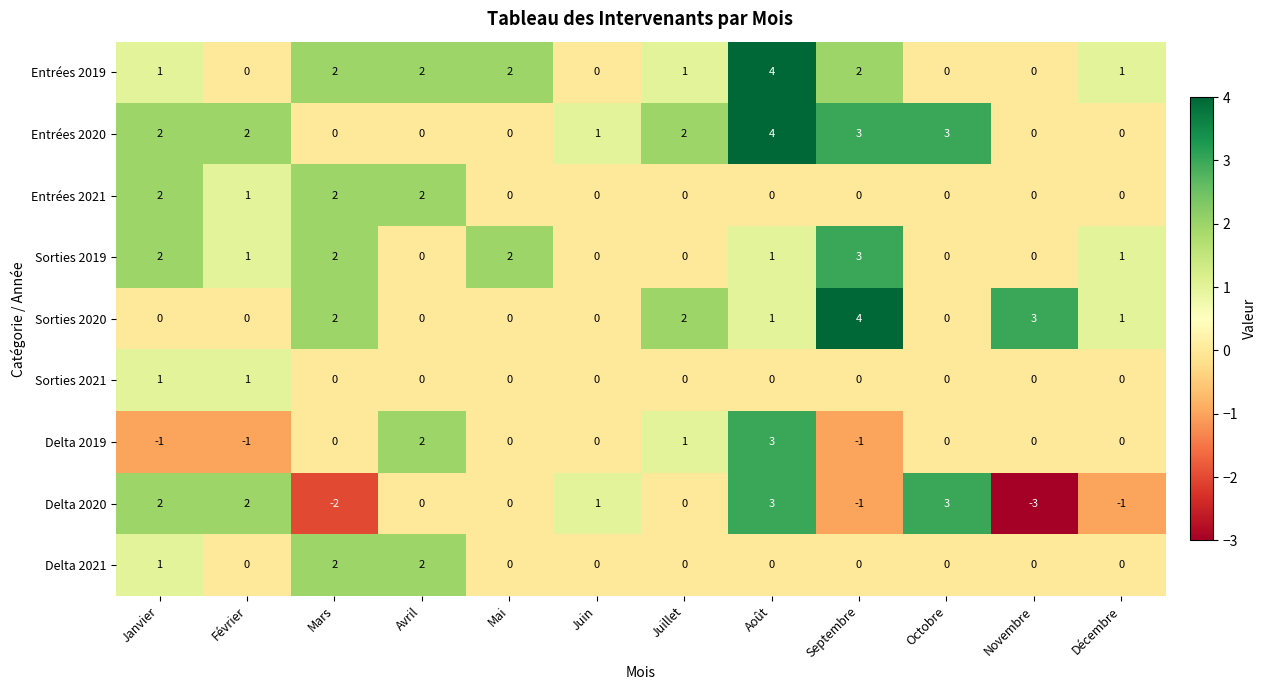

What is the sum of all Entrées 2020 values?

17